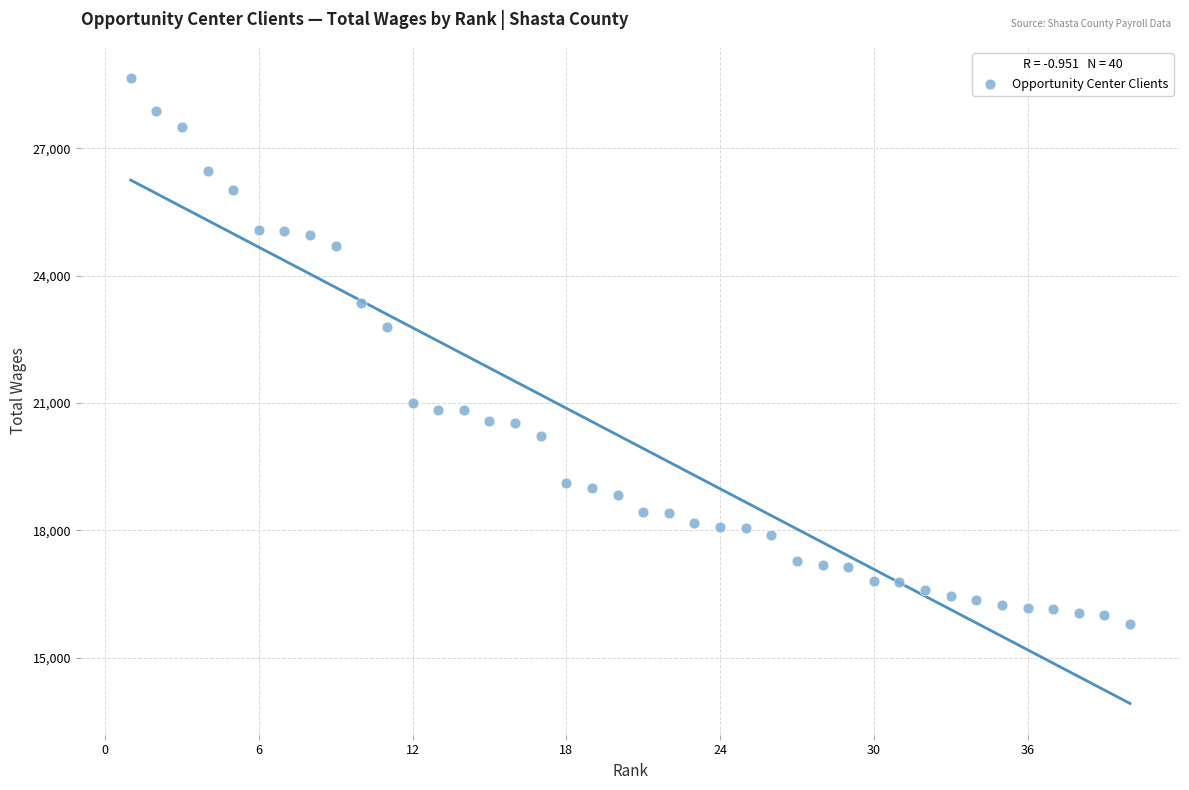

What is the range of Y values (max minus min)?

12866